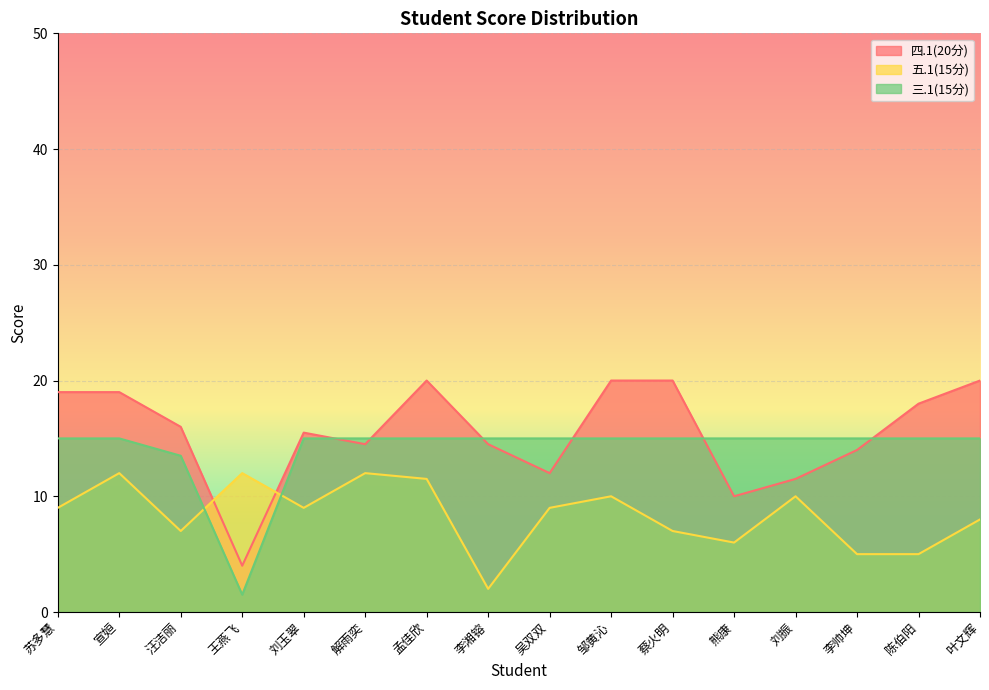

Rank the series at 熊康 from lowest to highest value.

五.1(15分), 四.1(20分), 三.1(15分)